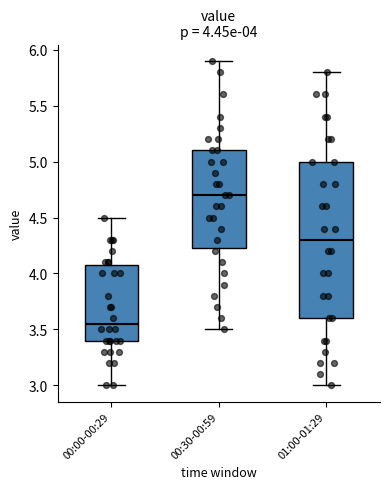

Which box's median line is the lowest?

00:00-00:29